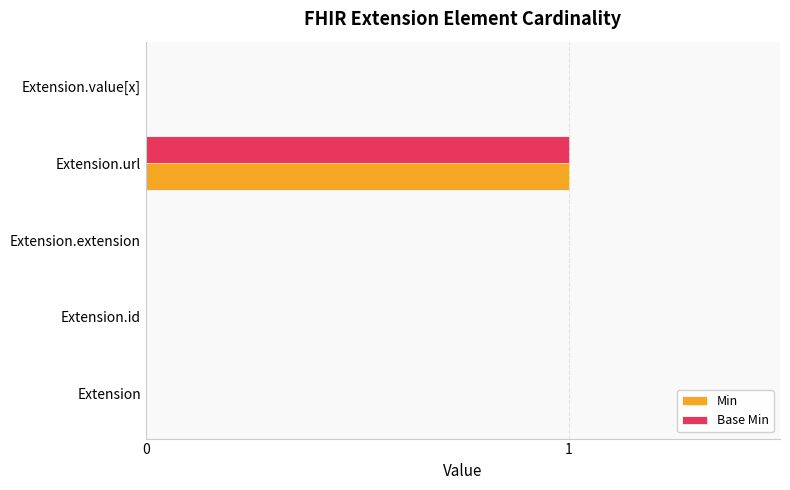

The value of Base Min at Extension.extension is -1. True or false?

False